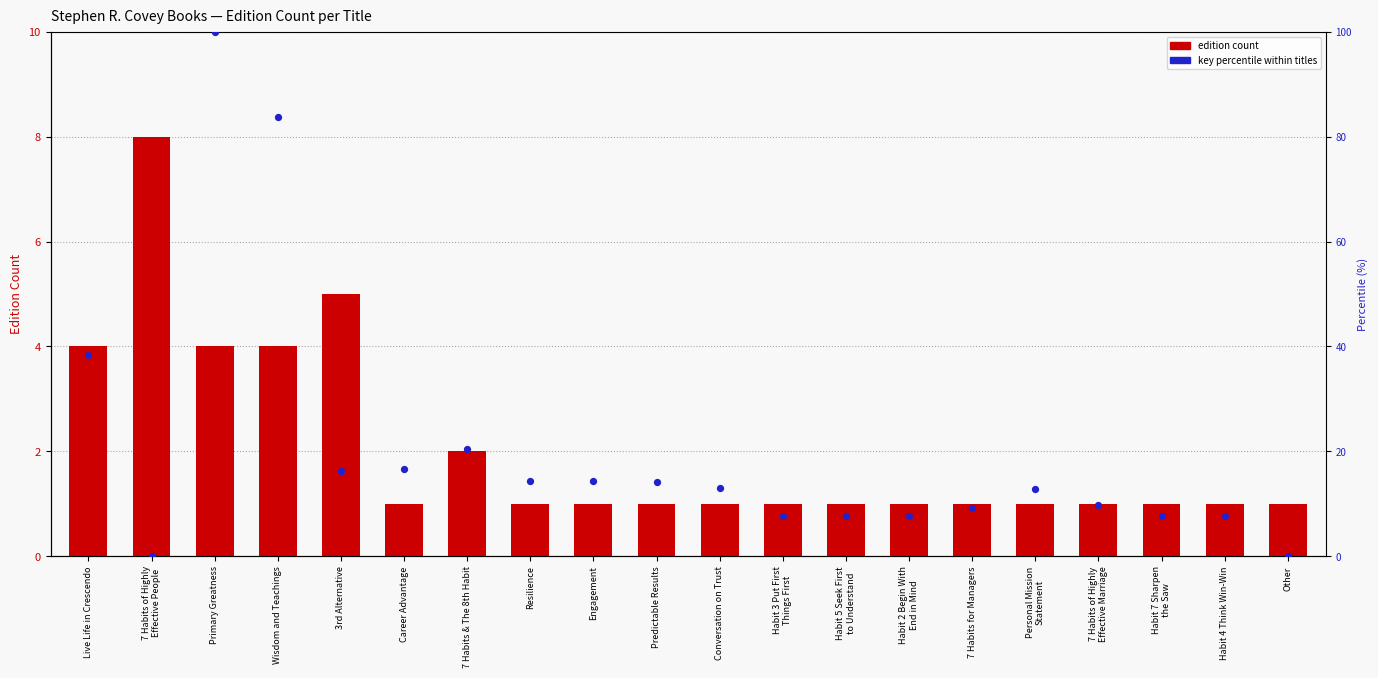

Which series contains the highest Y value?

key percentile within titles